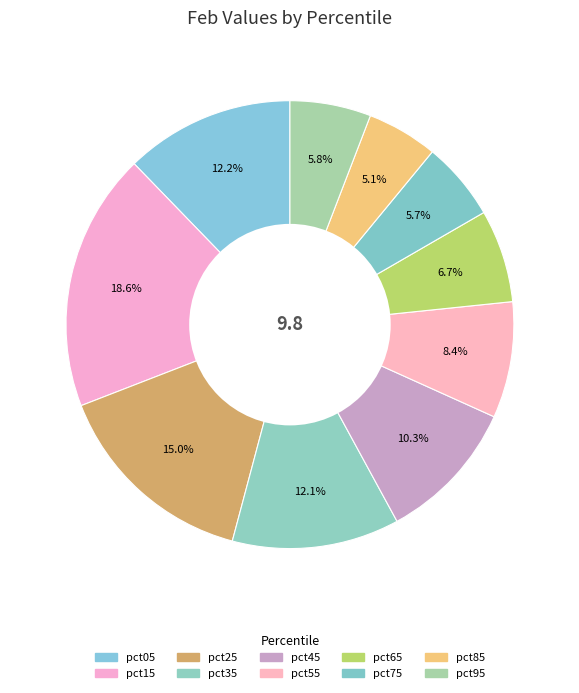

To the nearest percent, what percentage of the pie is pct05?

12%